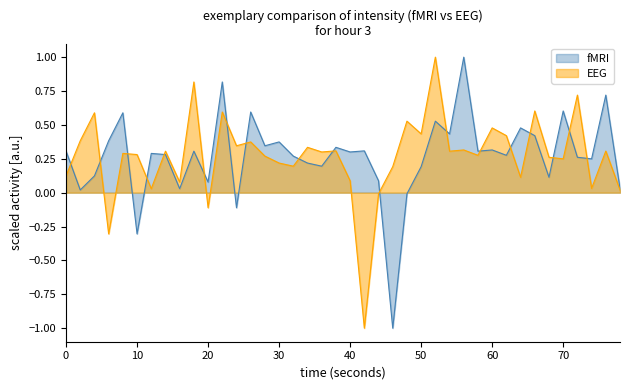

Does the chart have visible grid lines?

No